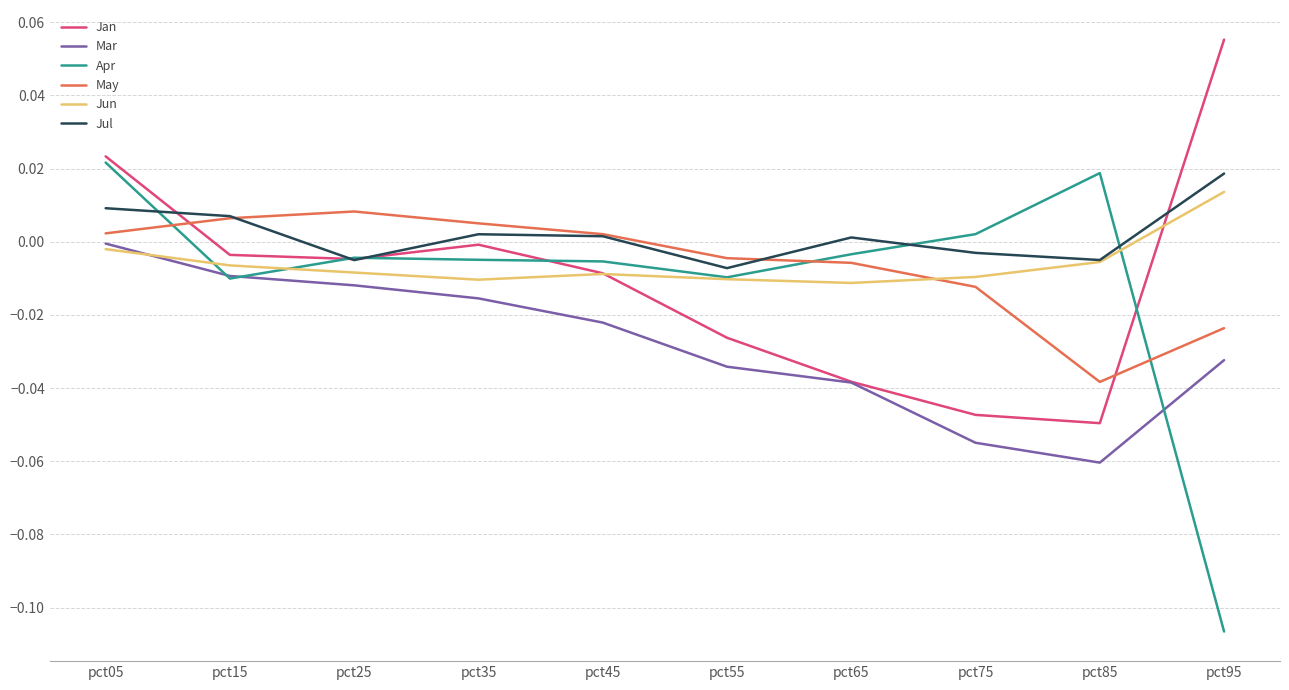

How many times do Apr and May cross each other?

3